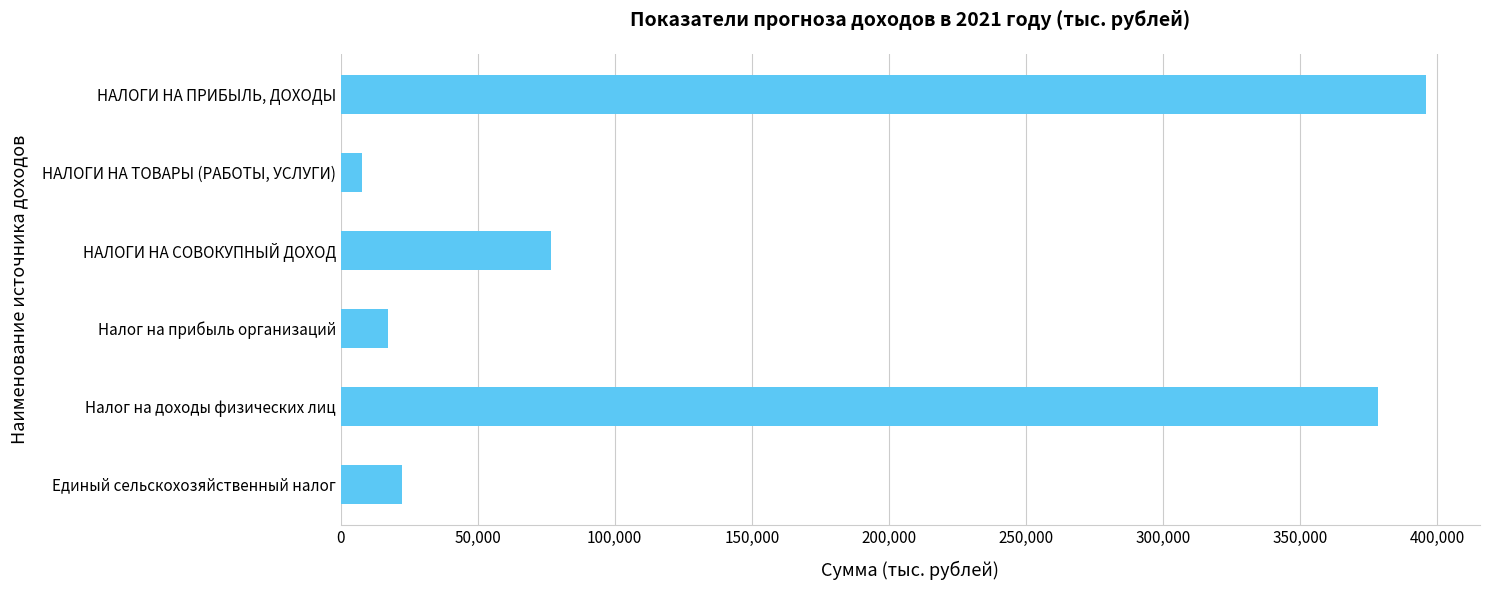

What is the label of the 1st bar from the top?

НАЛОГИ НА ПРИБЫЛЬ, ДОХОДЫ